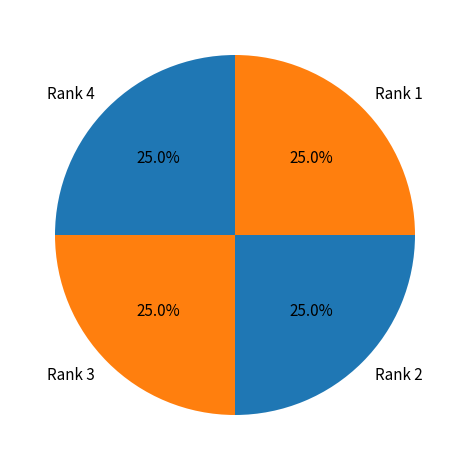

Is it true that Rank 1 is 25% of the pie?

True